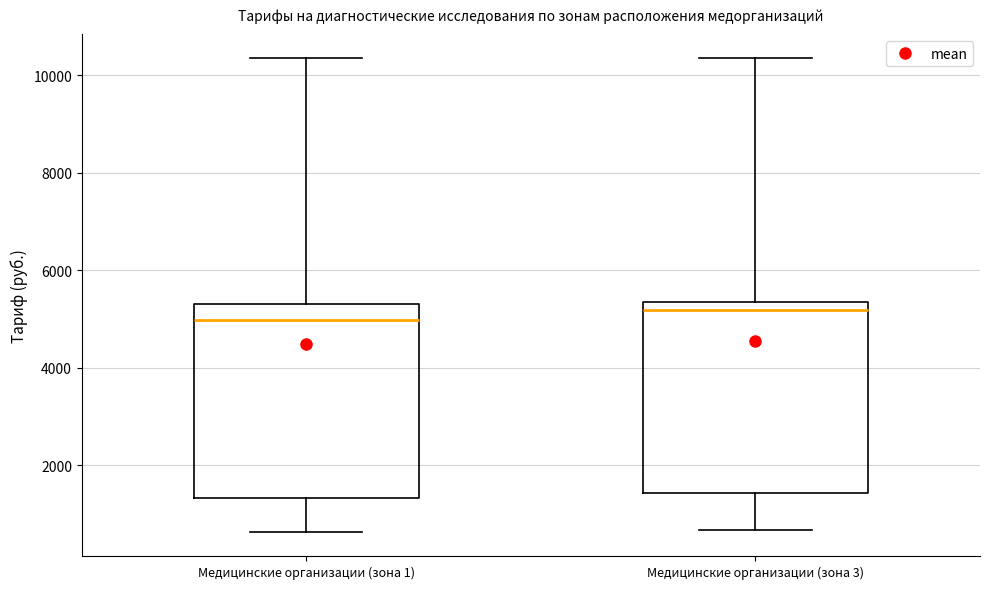

Reading left to right, transcribe this box plot: for each box, give where its median line is, the range the box spans, and where its two whiskers end, as read against the y-axis. The values are not printed on the chart, so give them approximately, as read against the axis.

Медицинские организации (зона 1): median 5000, box 1400 to 5400, whiskers 600 to 10400
Медицинские организации (зона 3): median 5200, box 1400 to 5400, whiskers 600 to 10400